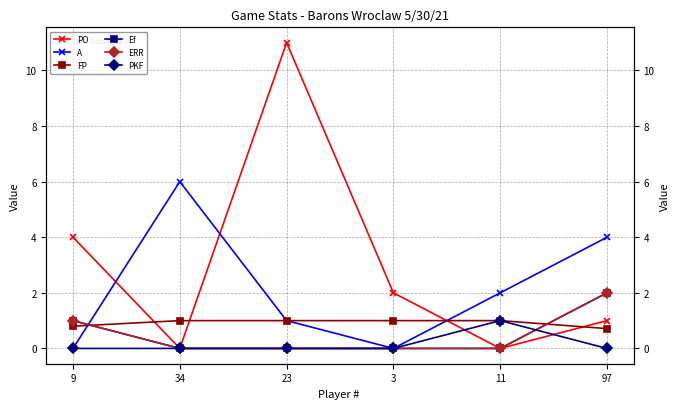

List the labels in order of PKF value, largest first.

11, 9, 34, 23, 3, 97